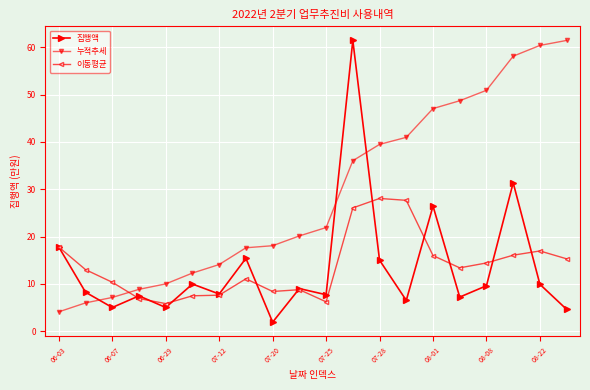

Which series ends up on top after the final intersection of 집행액 and 누적추세?

누적추세